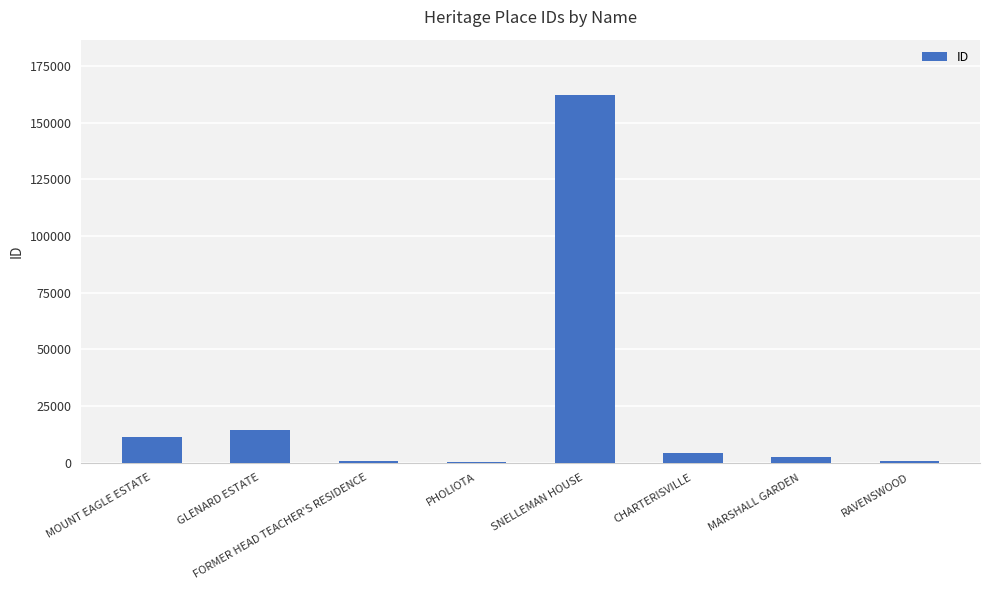

At which label does the data first exceed 4390?

MOUNT EAGLE ESTATE